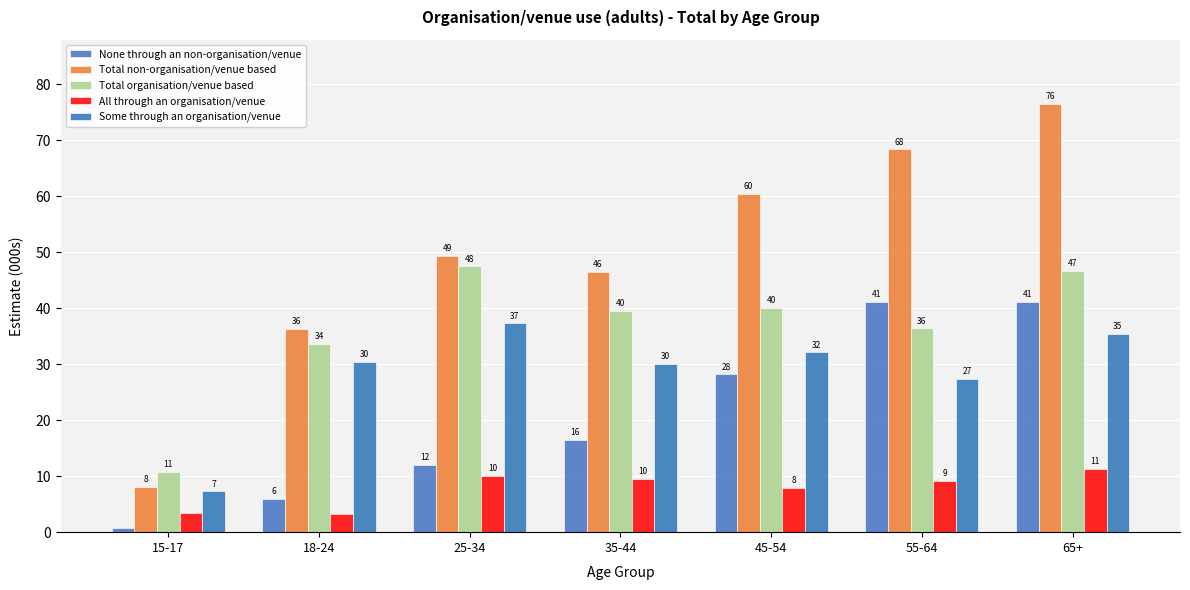

What is the sum of the All through an organisation/venue values at 15-17 and 45-54?

11.3